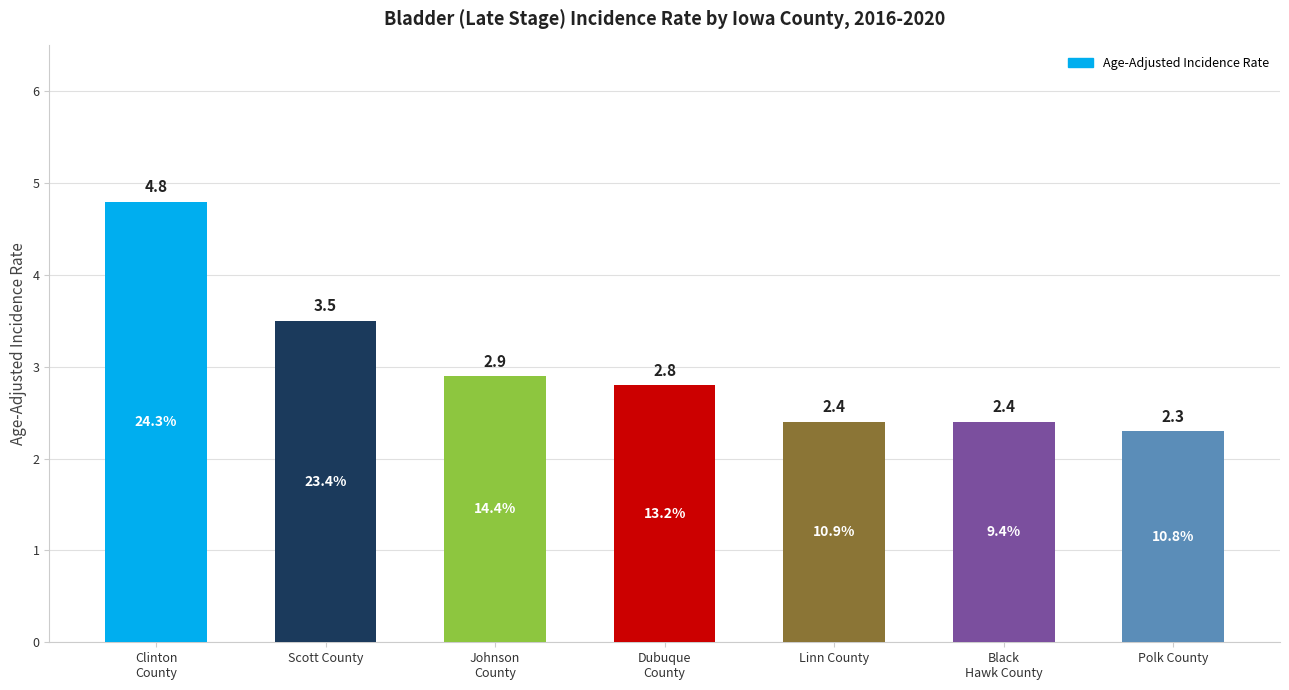

Is it true that the value at Clinton
County is 4.8?

True